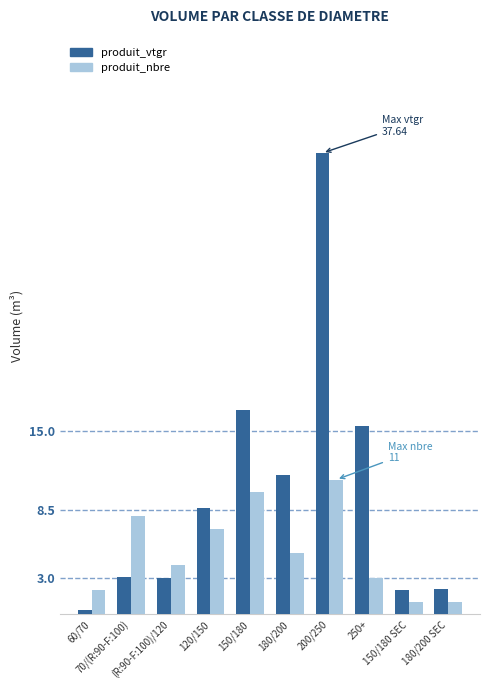

Which series has the largest range (max minus min)?

produit_vtgr